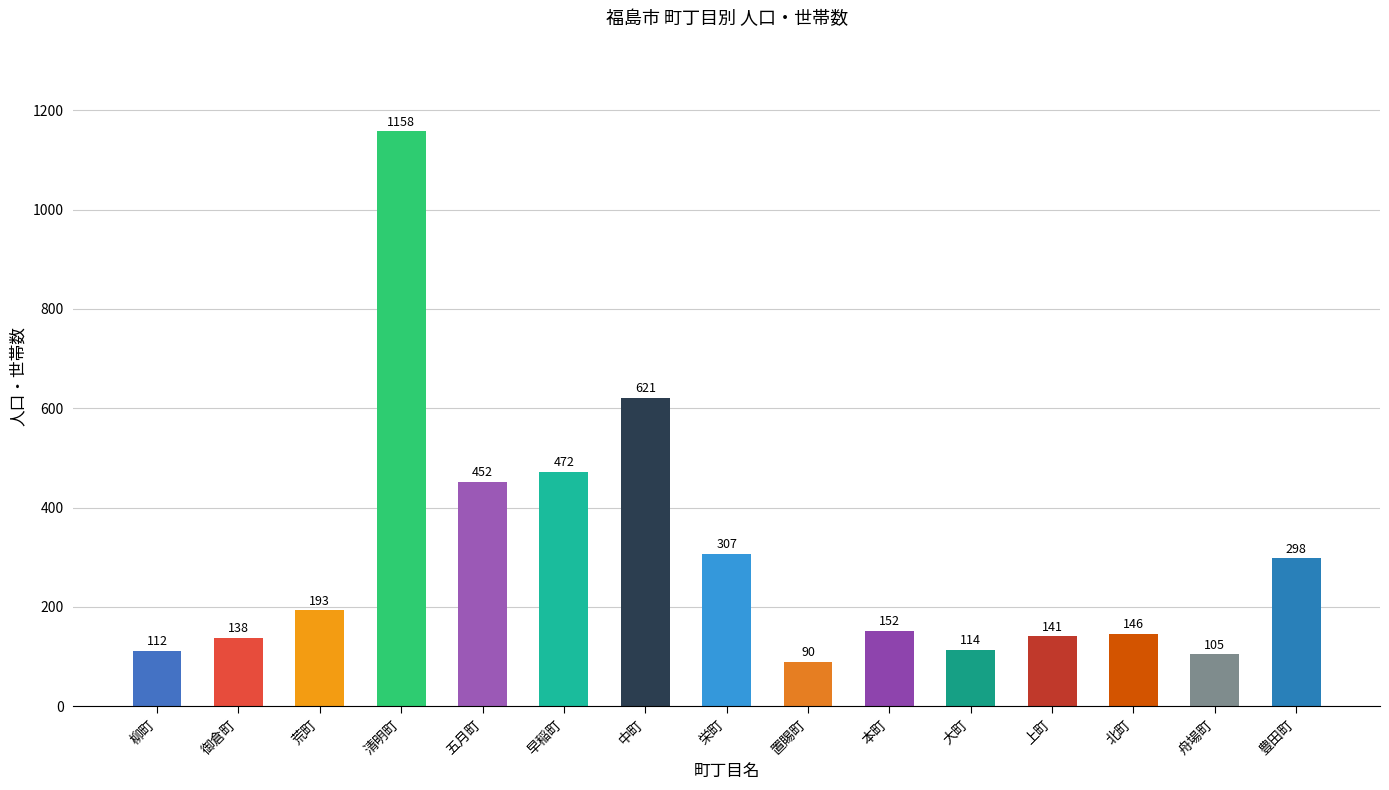

How many data points does each series have?

15